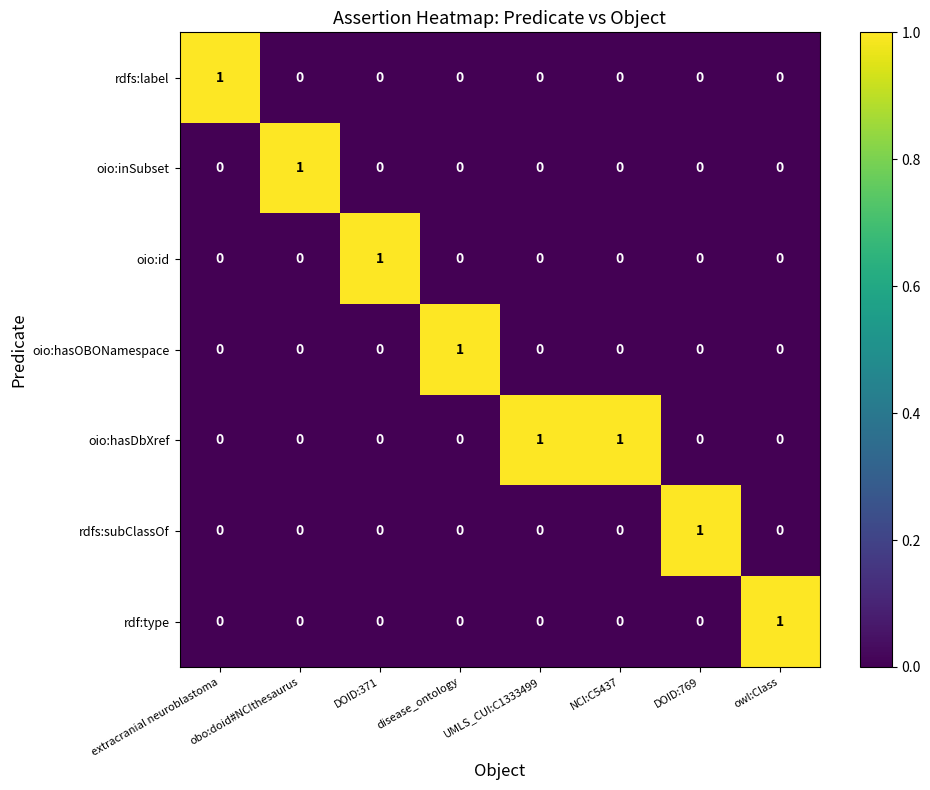

At how many categories does at least one series exceed 0?

8